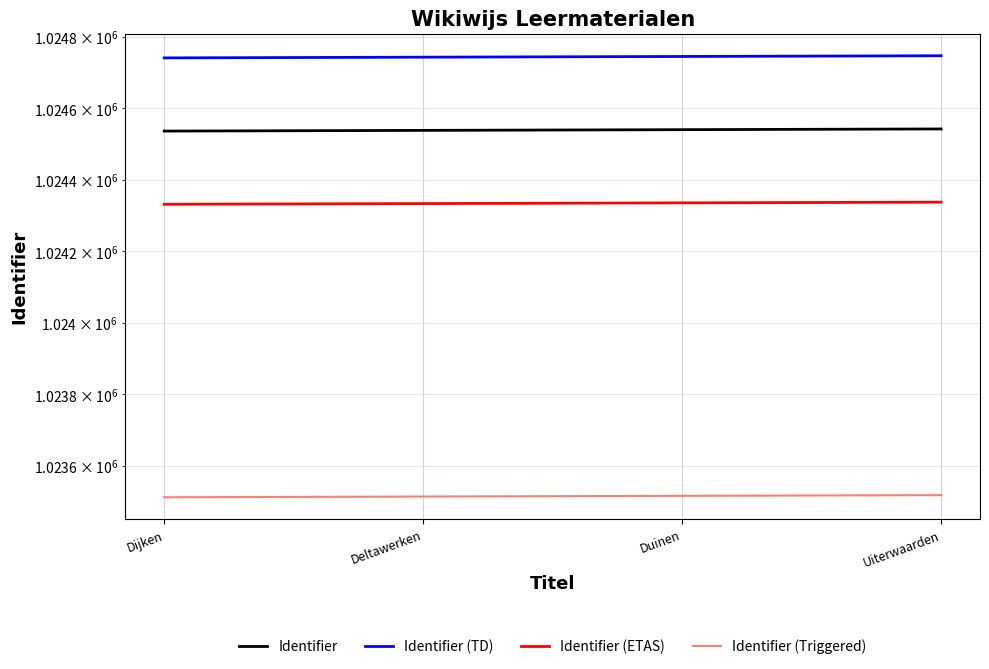

Which series has the largest range (max minus min)?

Identifier (TD)